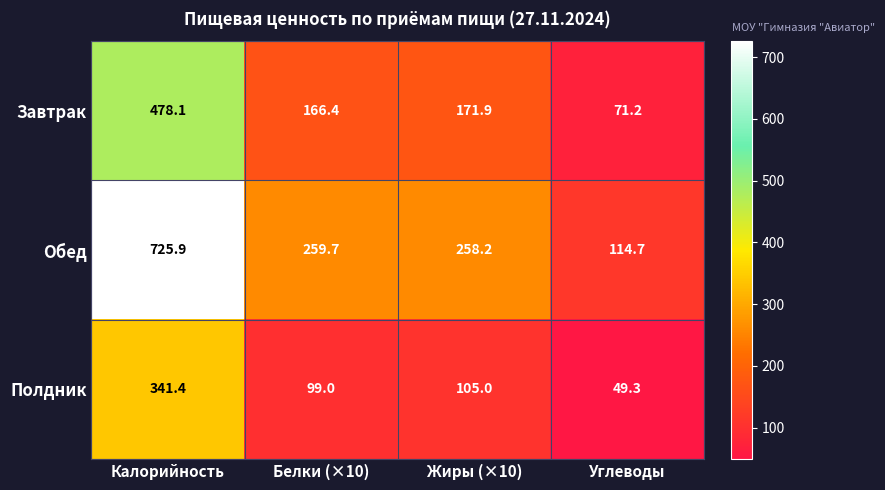

Is it true that Полдник equals 105.0 at Жиры (×10)?

True